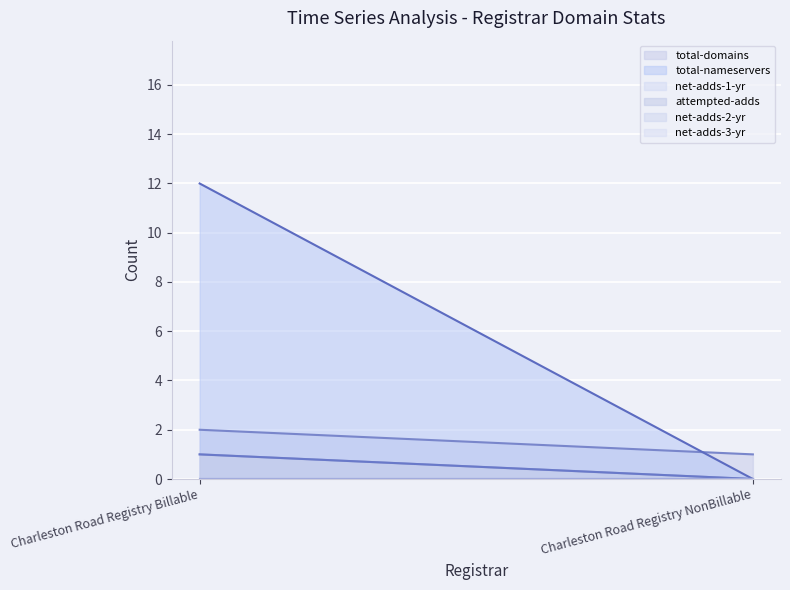

Rank the categories by net-adds-3-yr value from lowest to highest.

Charleston Road Registry Billable, Charleston Road Registry NonBillable